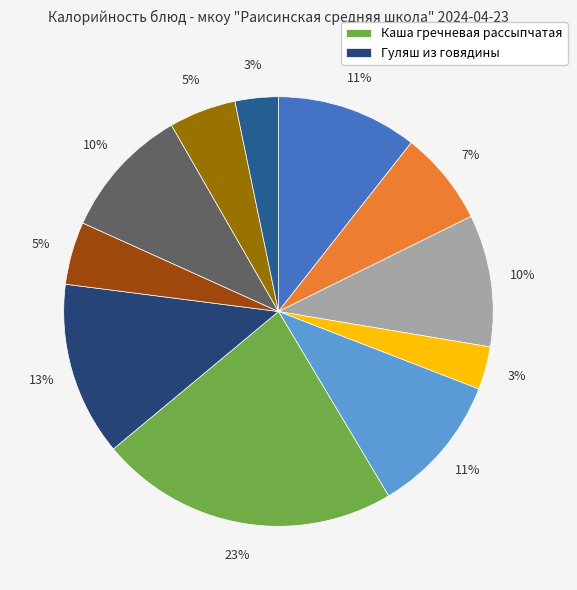

Which slice is the largest?

Каша гречневая рассыпчатая